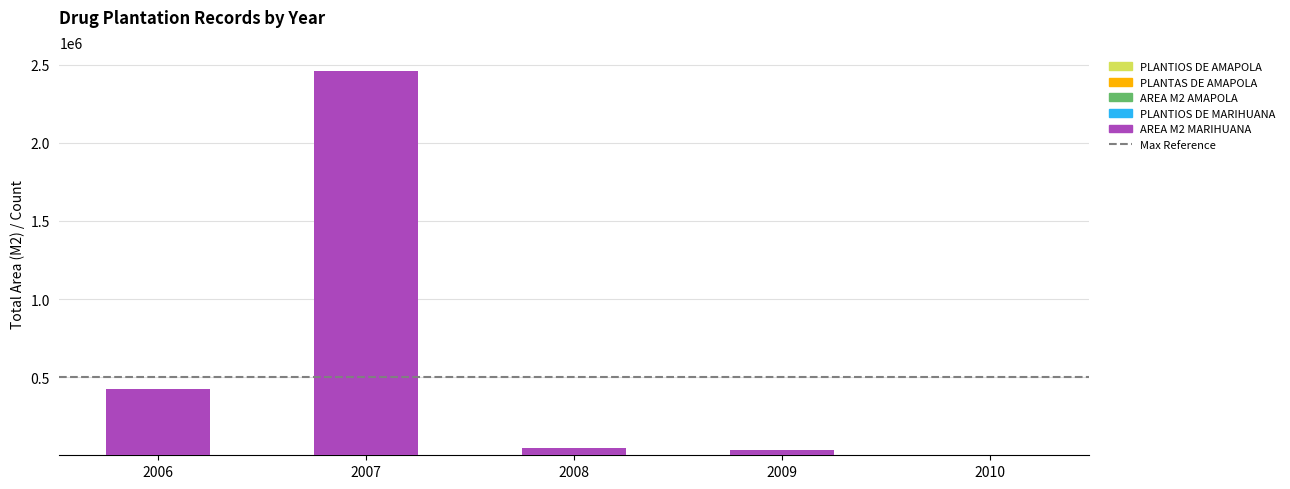

At which category is the sum across all series the highest?

2007